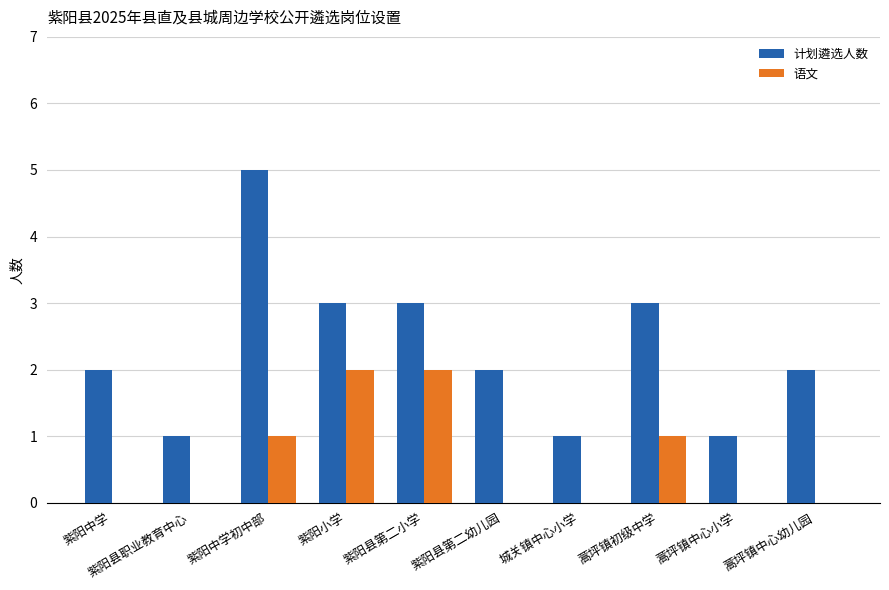

What is the sum of all 计划遴选人数 values?

23